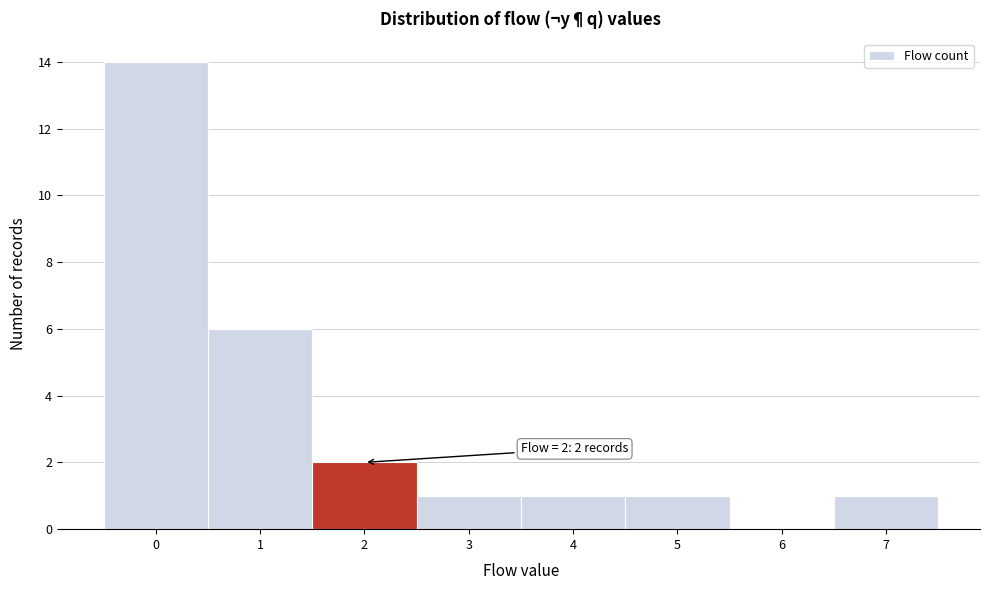

Over which range of the x-axis is the bar tallest?

-0.5 to 0.5